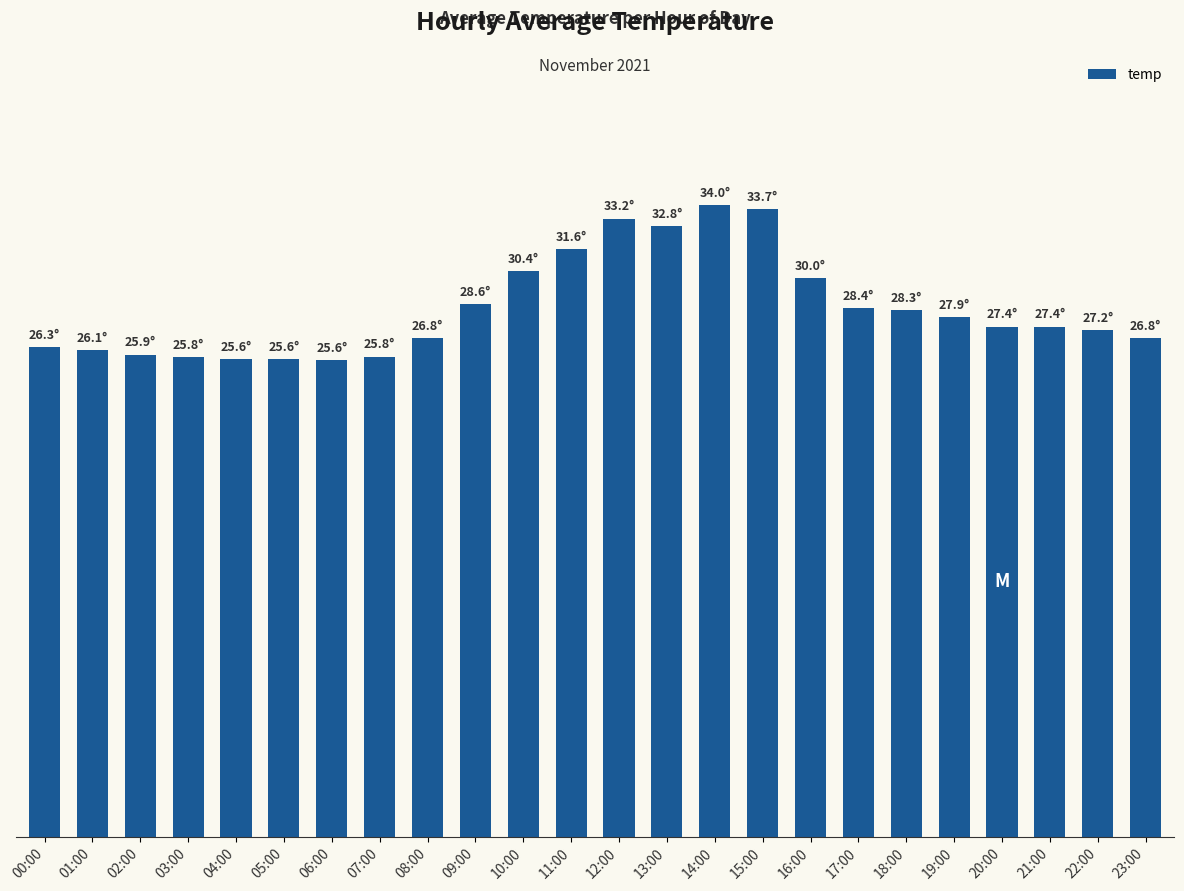

Which label corresponds to the smallest value in the chart?

06:00